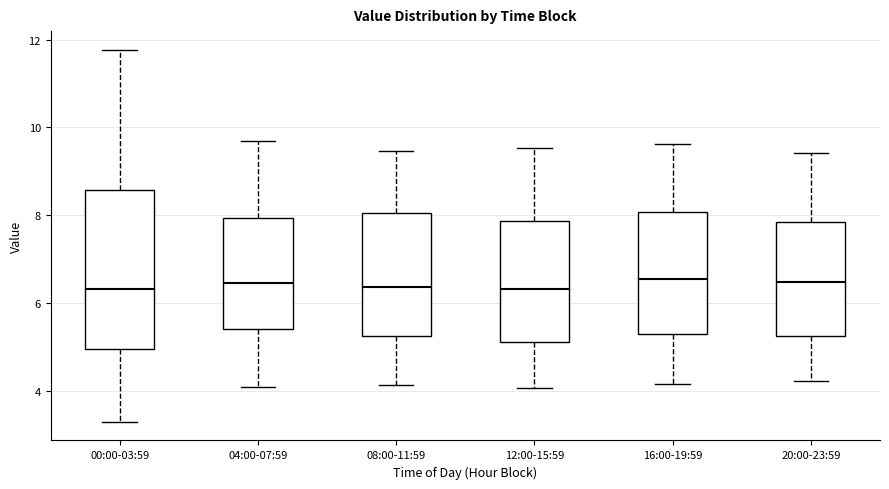

Reading left to right, read every box against the y-axis: the position of its median line, the range the box covers, and the ends of its whiskers. The values are not printed on the chart, so give them approximately, as read against the axis.

00:00-03:59: median 6.4, box 5.0 to 8.6, whiskers 3.4 to 11.8
04:00-07:59: median 6.4, box 5.4 to 8.0, whiskers 4.2 to 9.8
08:00-11:59: median 6.4, box 5.2 to 8.0, whiskers 4.2 to 9.4
12:00-15:59: median 6.4, box 5.2 to 7.8, whiskers 4.0 to 9.6
16:00-19:59: median 6.6, box 5.2 to 8.0, whiskers 4.2 to 9.6
20:00-23:59: median 6.4, box 5.2 to 7.8, whiskers 4.2 to 9.4